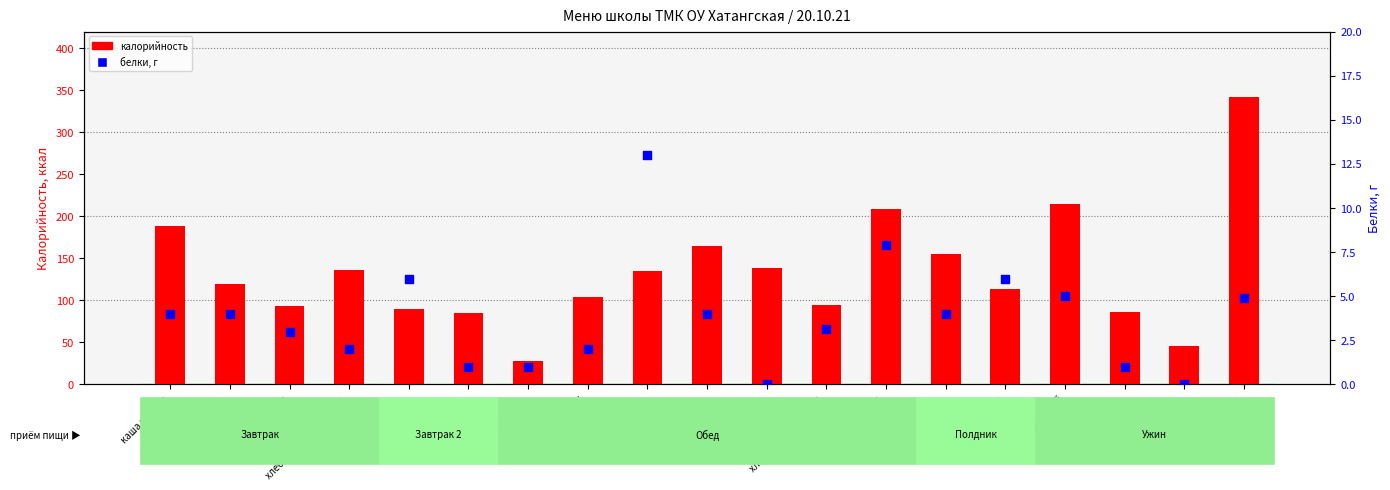

Which series contains the lowest Y value?

белки, г